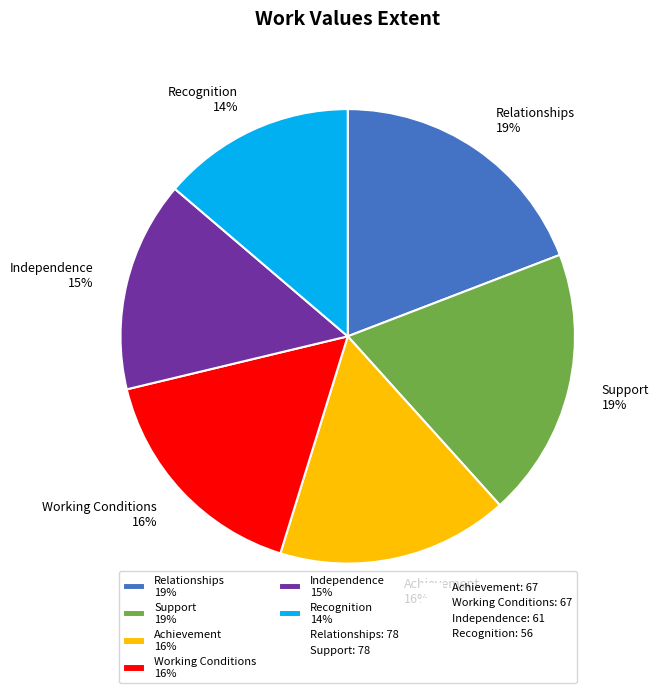

Is the sum of Independence and Working Conditions greater than half?

No